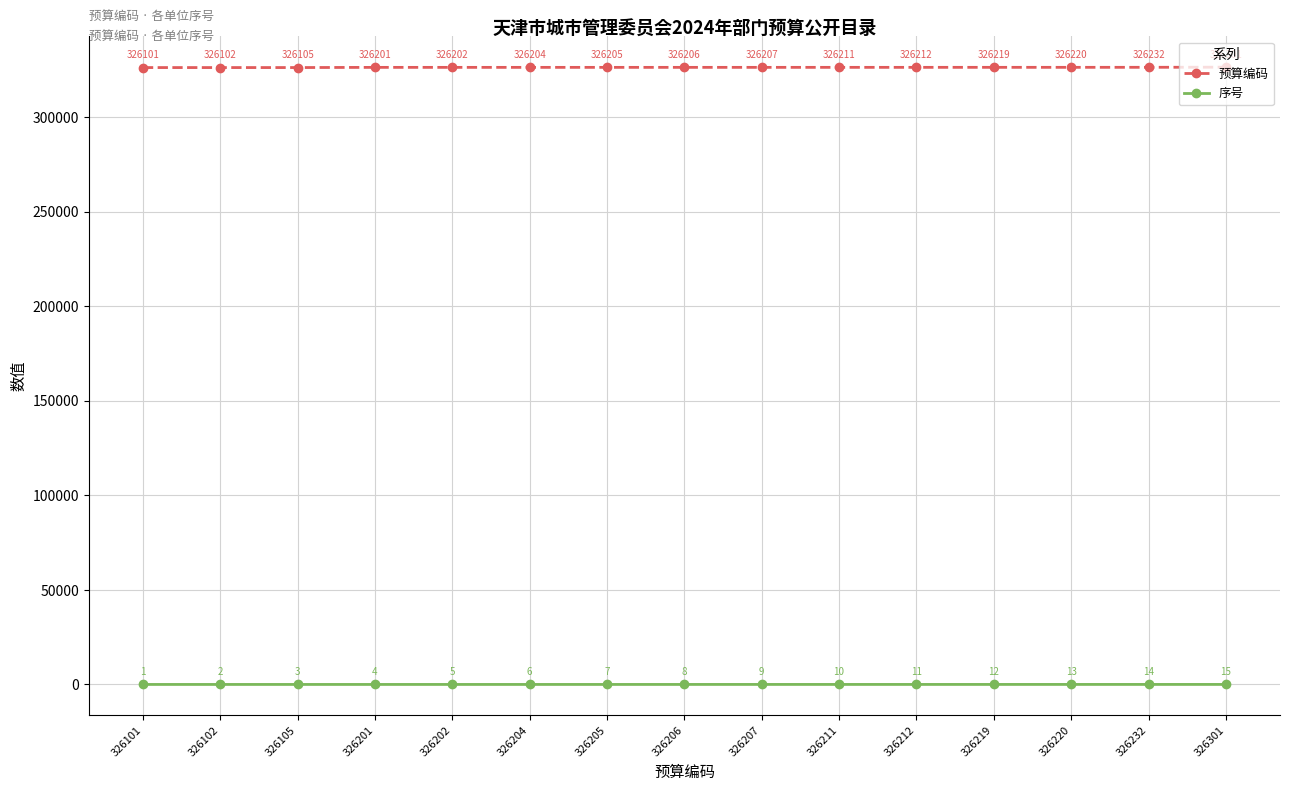

At which category is the sum across all series the highest?

326301